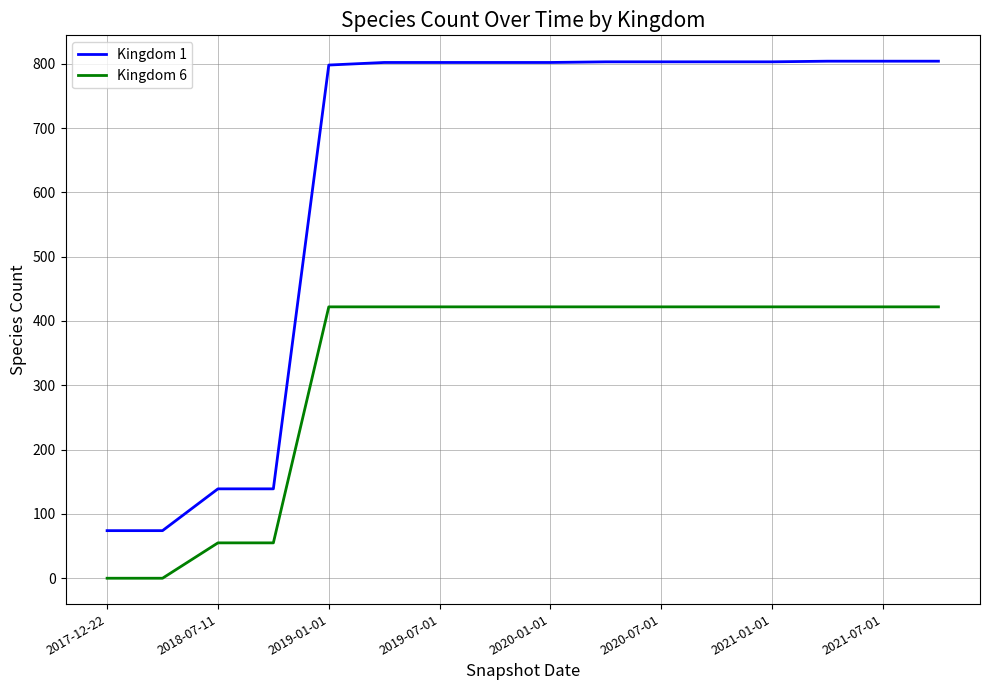

Rank the series by their maximum value, from lowest to highest.

Kingdom 6, Kingdom 1